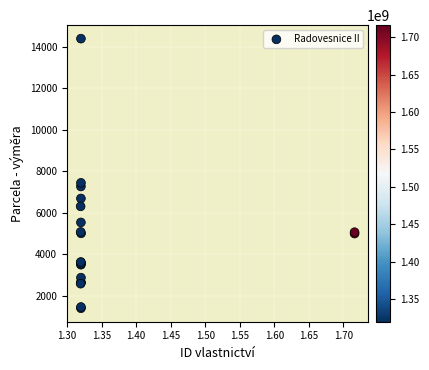

What Y value in the scatter plot is closest to 7897?

7445